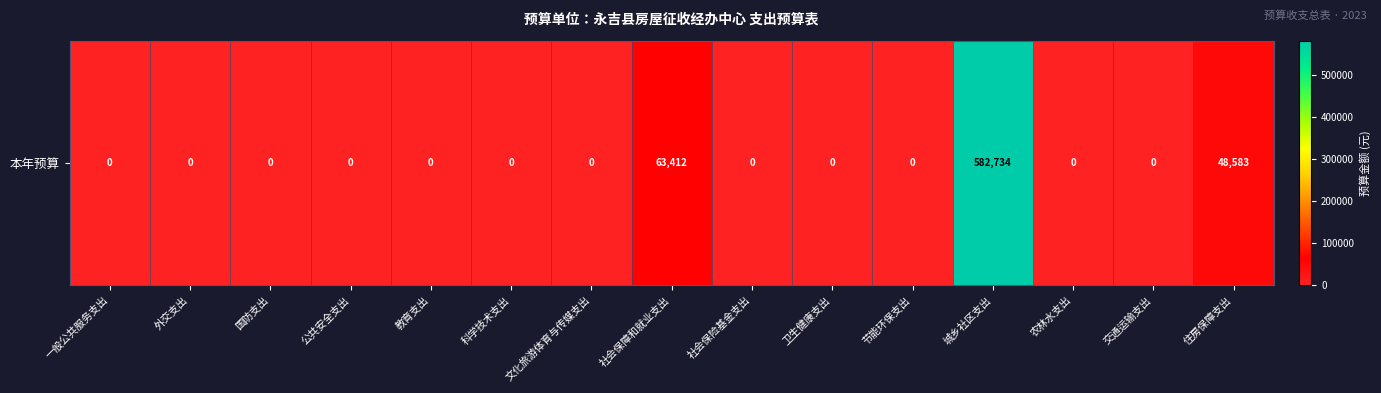

How many data points are above 0?

3